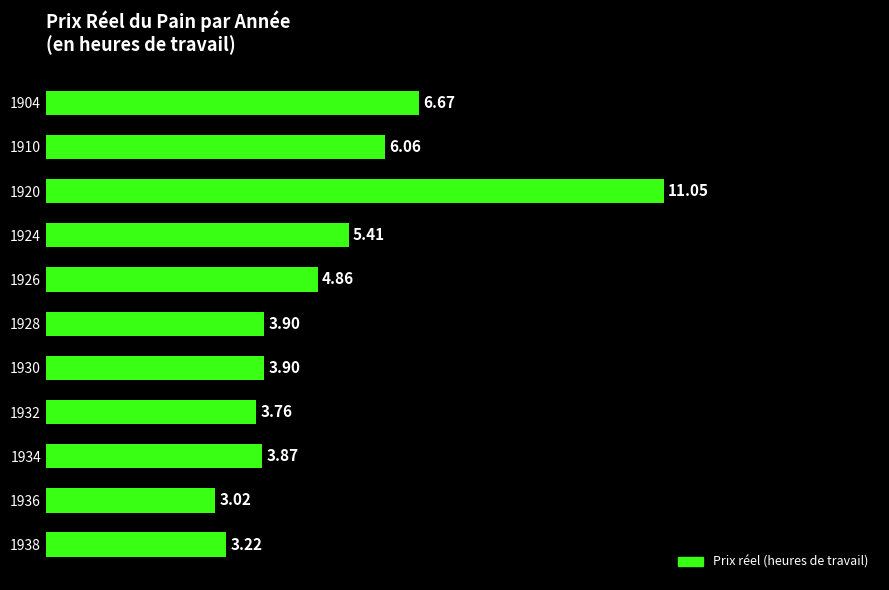

What is the difference between the maximum and minimum values?

8.0